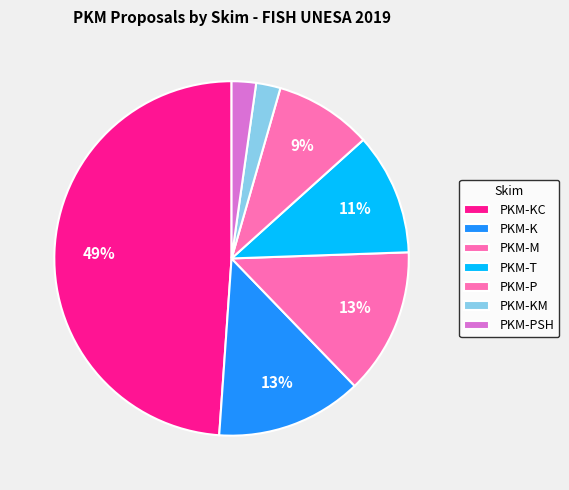

Does PKM-P account for over 50% of the chart?

No